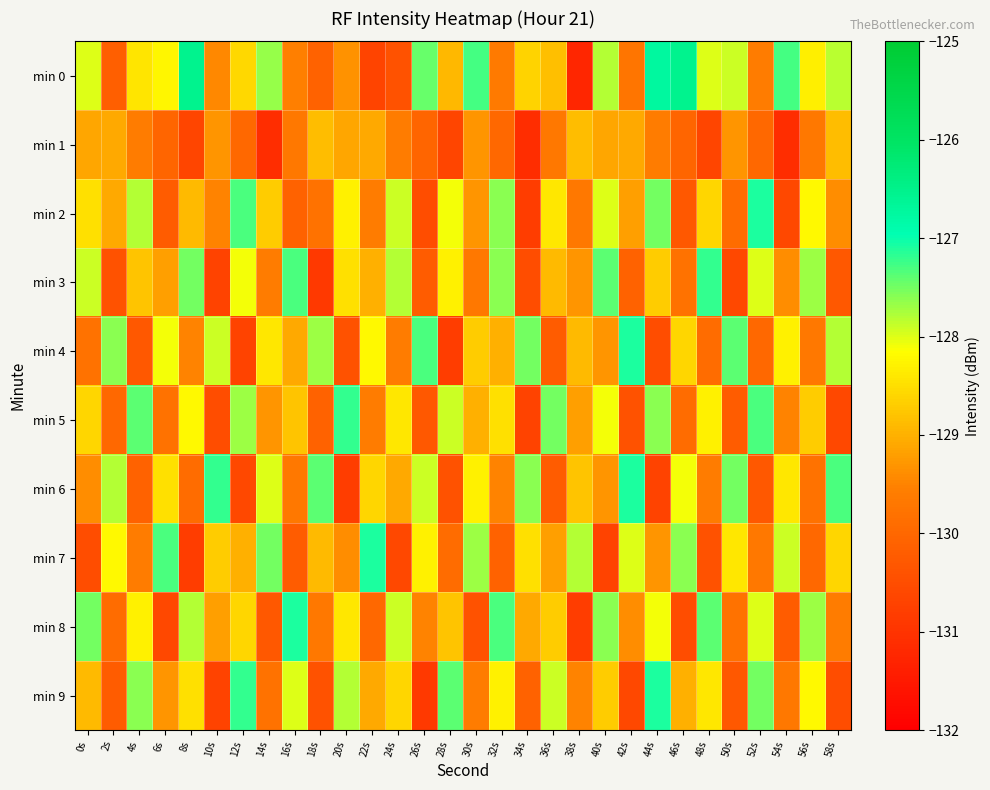

At how many categories does at least one series exceed -129?

30